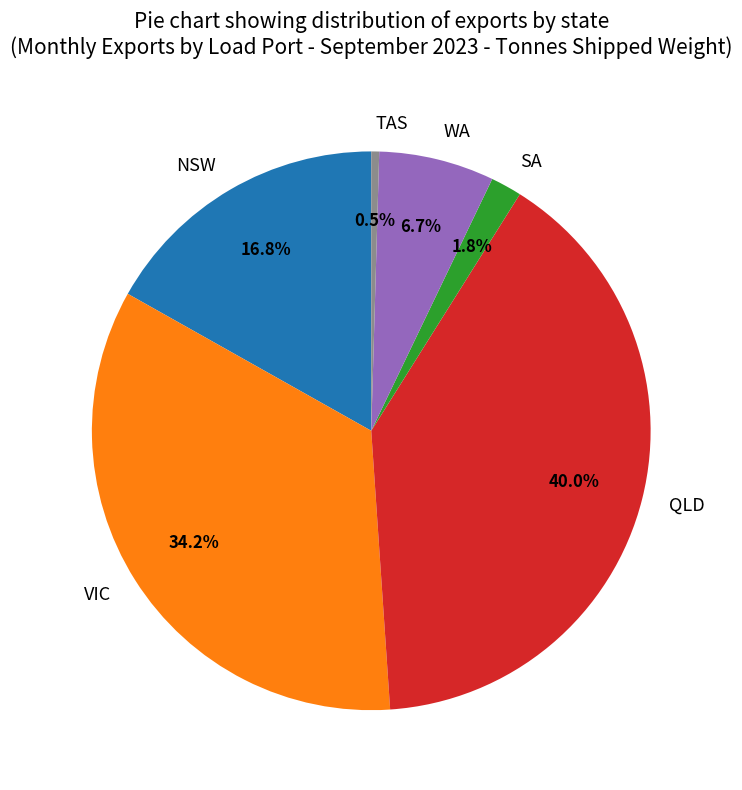

Does SA represent more than half of the total?

No